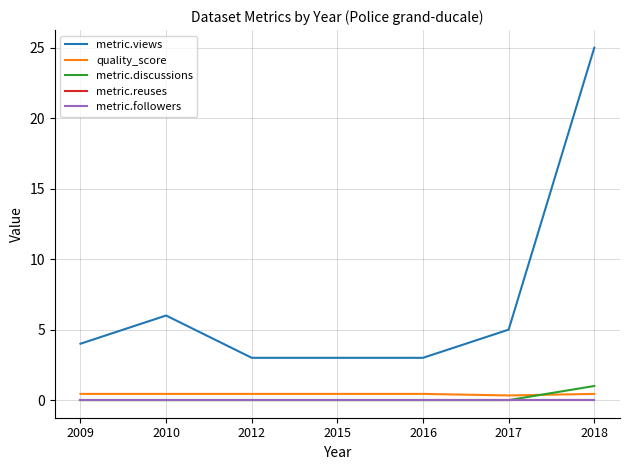

How many values in the metric.discussions series exceed 0?

1